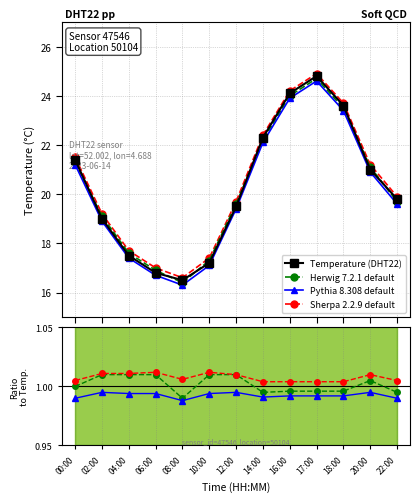

List the series in order of their peak value, lowest first.

Pythia 8.308 default, Herwig 7.2.1 default, Temperature, Sherpa 2.2.9 default